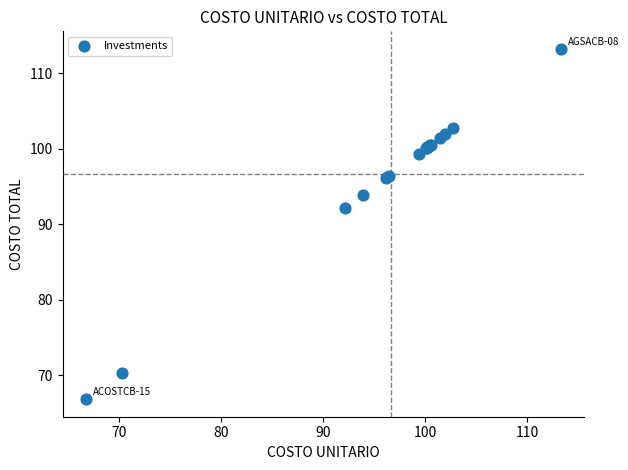

What Y value in the scatter plot is closest to 90?

92.2